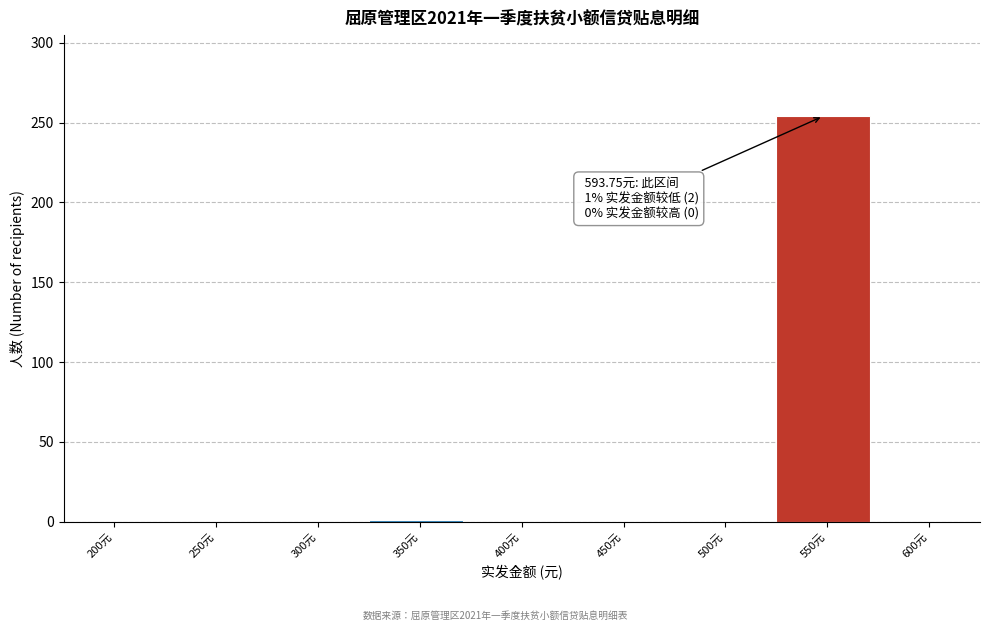

What is the sum of all values?

255